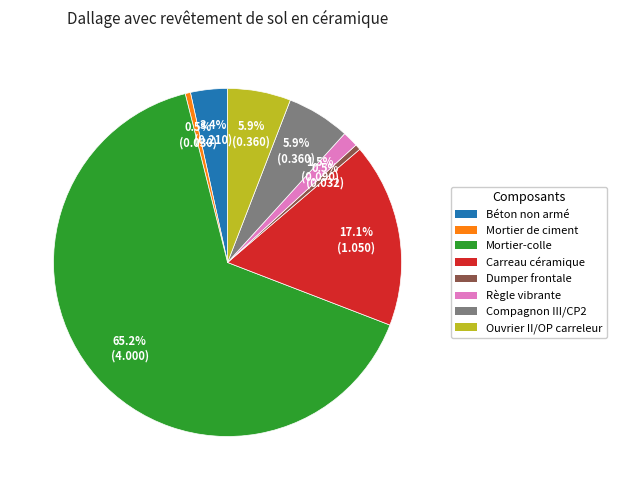

Does Carreau céramique account for over 50% of the chart?

No